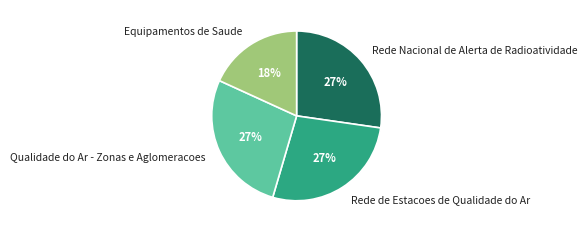

Is Equipamentos de Saude the majority of the pie?

No